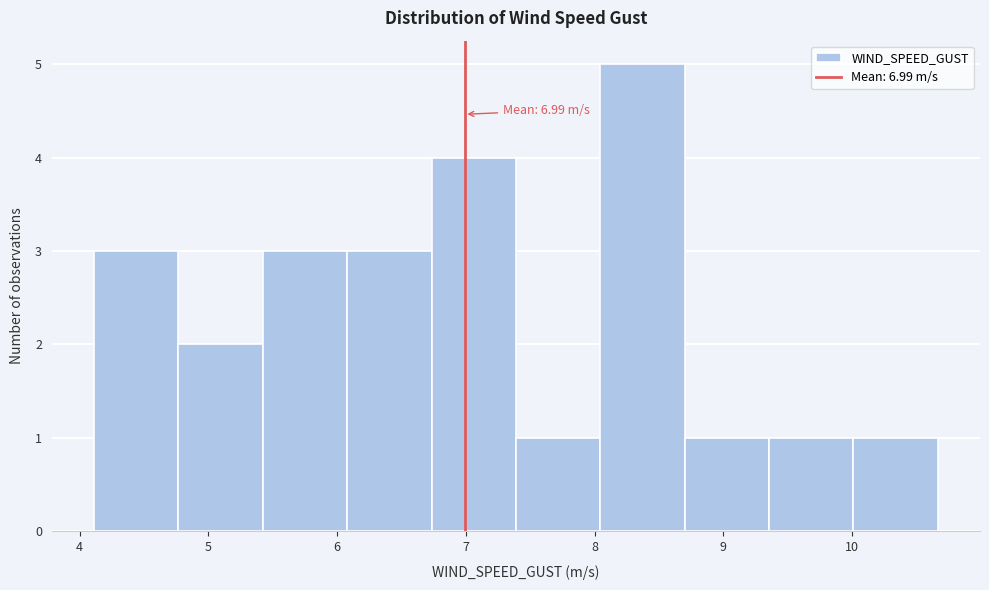

Which range on the x-axis has the tallest bar?

8.0 to 8.7